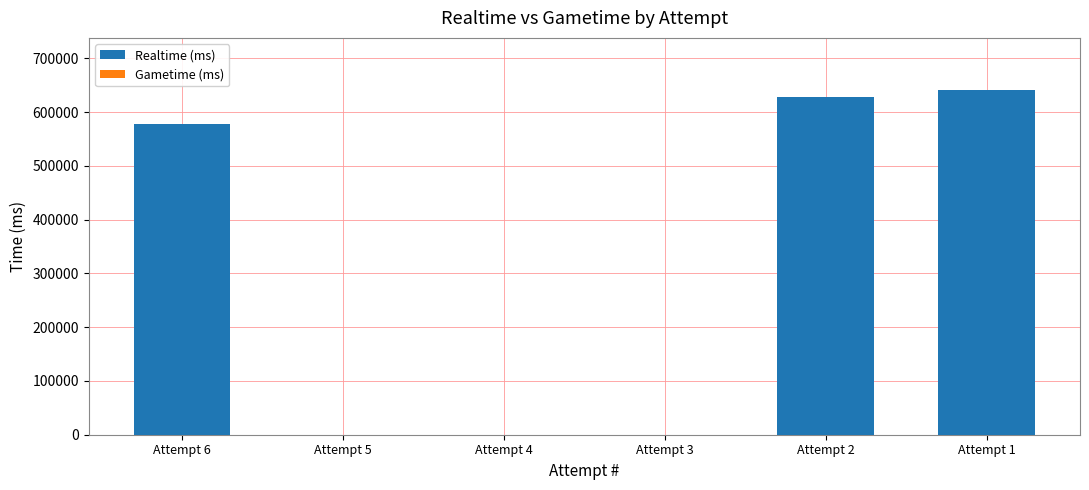

Which has a higher value, Attempt 6 or Attempt 2?

Attempt 2